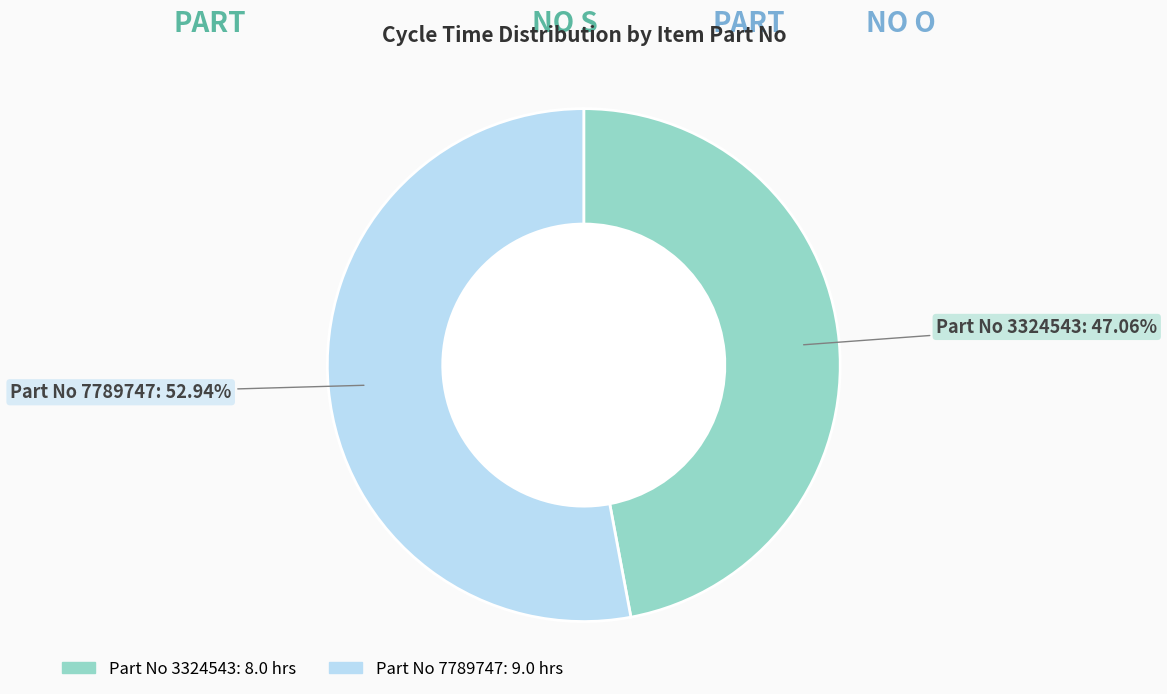

Is there any slice that represents more than half of the pie?

Yes